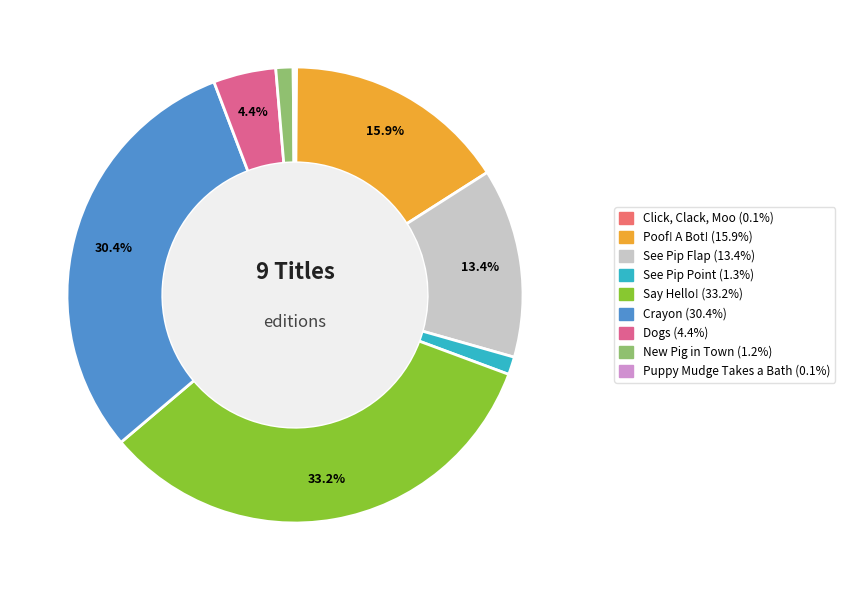

Does Dogs represent more than half of the total?

No